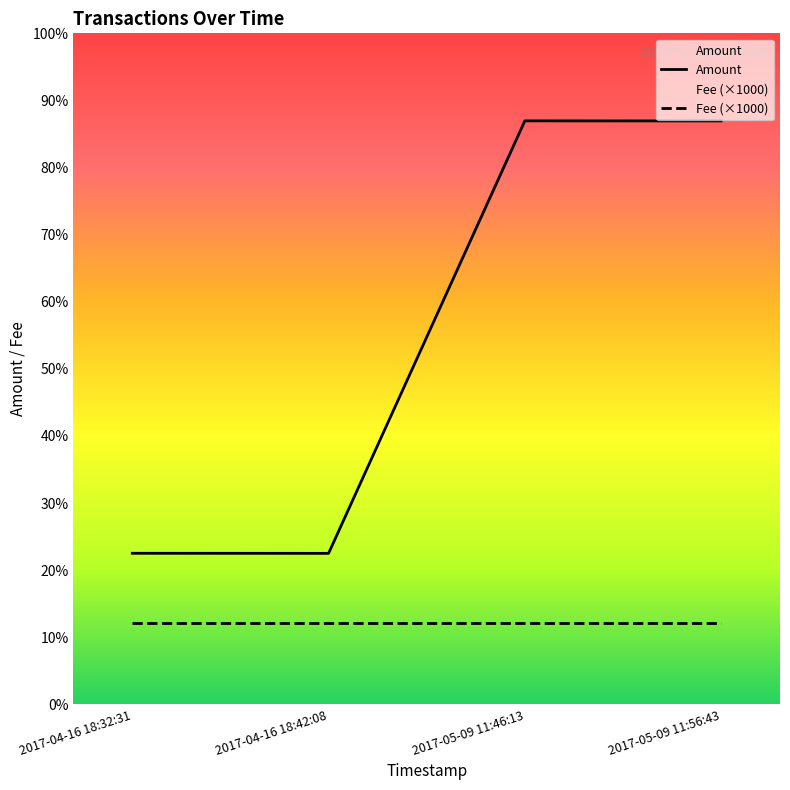

True or false: there are more than 2 points higher than both neighbors.

False